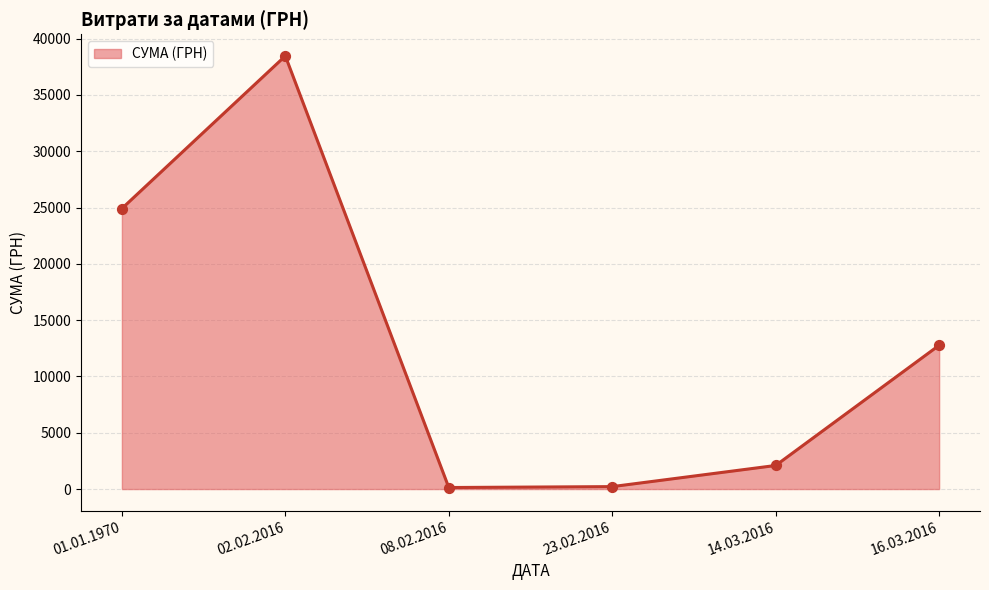

Between 23.02.2016 and 02.02.2016, which is larger?

02.02.2016